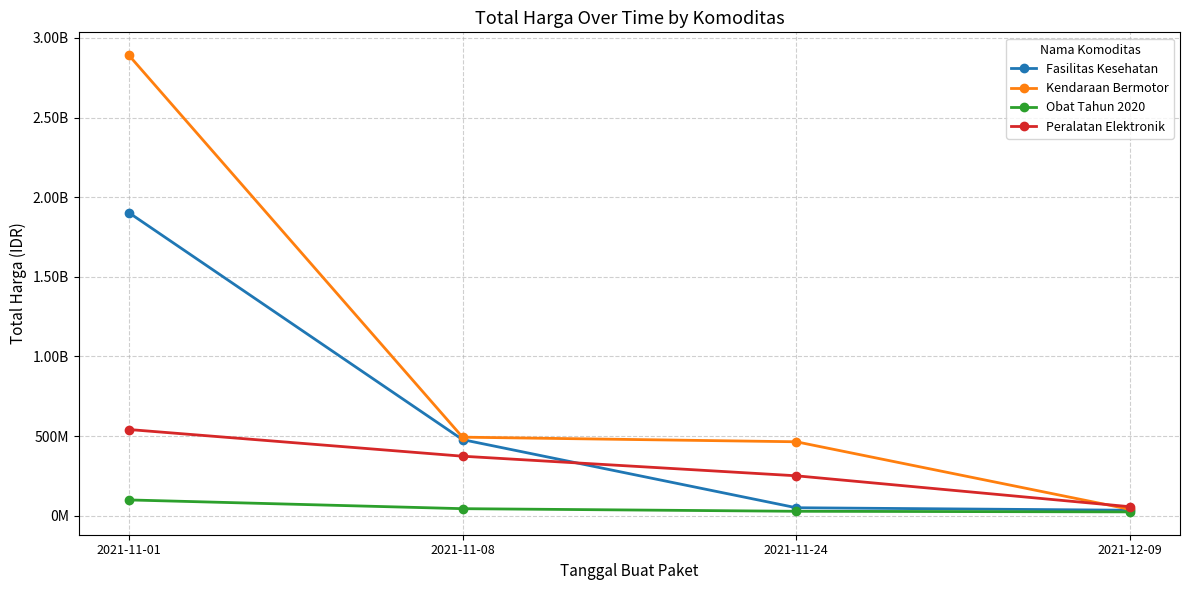

What is the minimum value for Obat Tahun 2020?

23653000